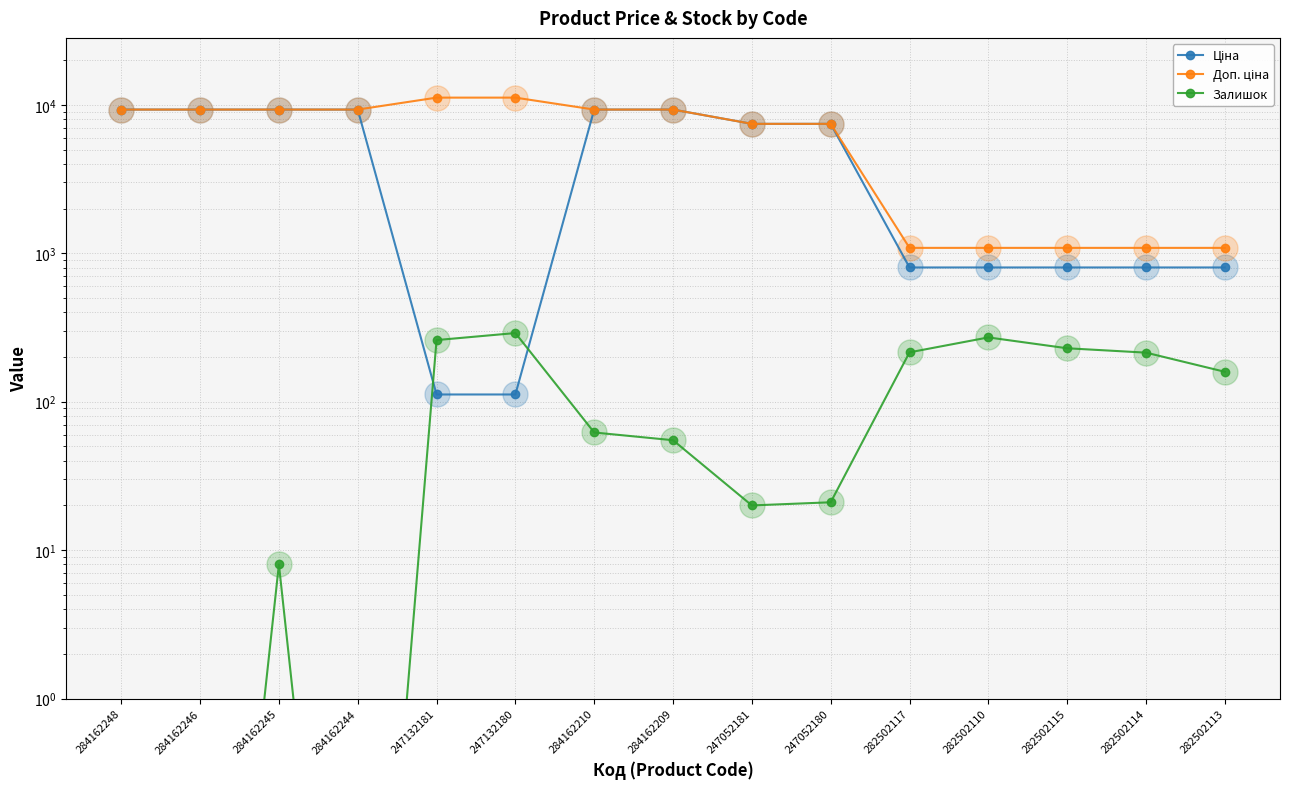

The Доп. ціна series shows 1724.8 at 282502117. True or false?

False